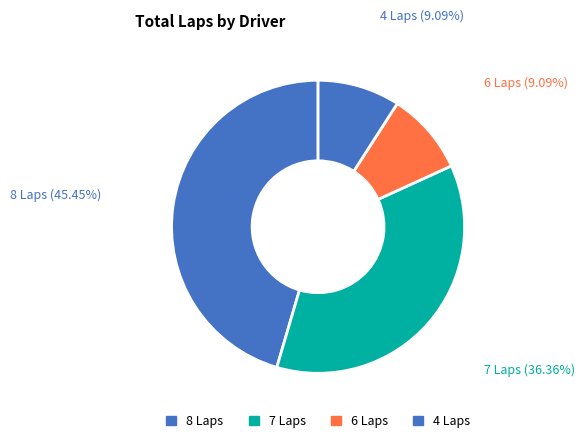

Which has a higher value, 4 Laps or 7 Laps?

7 Laps